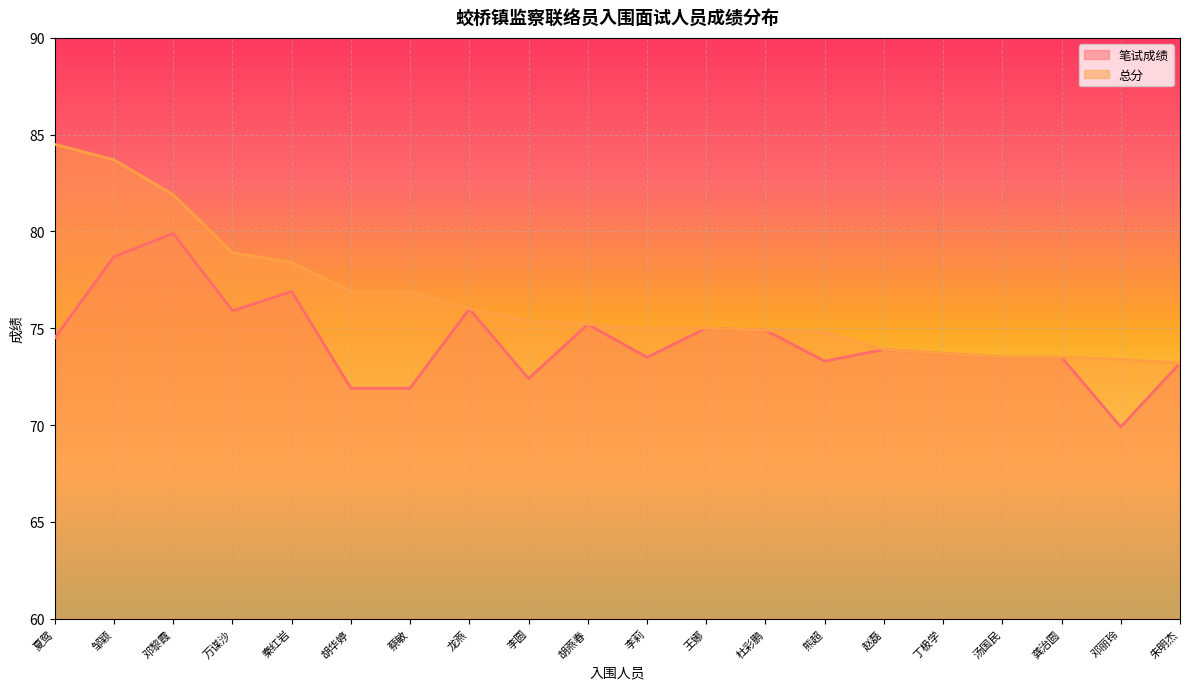

Read the 总分 value at 王娜.

75.0